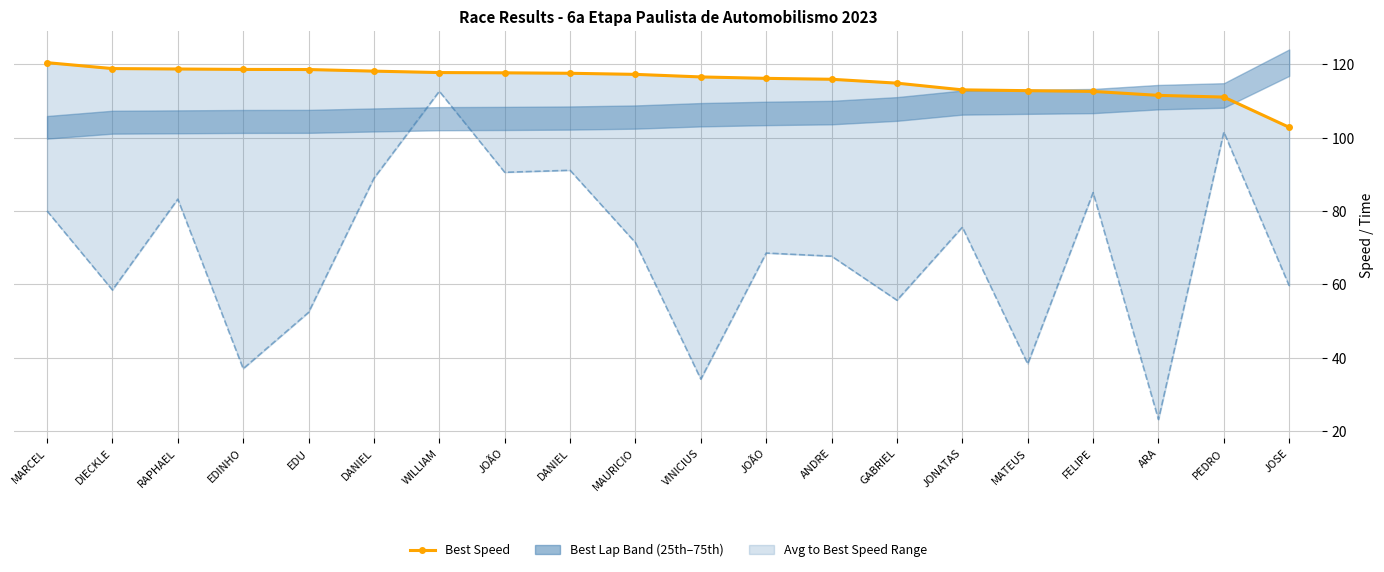

Reading left to right, list all the values displayed in this chart.

Best Speed: 120.5	118.9	118.8	118.6	118.6	118.2	117.8	117.7	117.6	117.3	116.6	116.2	115.9	114.9	113.1	112.8	112.6	111.6	111.1	102.8
Average Speed: 80.0	58.5	83.2	37.0	52.3	88.9	112.7	90.6	91.1	71.4	34.1	68.5	67.7	55.7	75.6	38.3	85.0	23.1	101.5	59.6